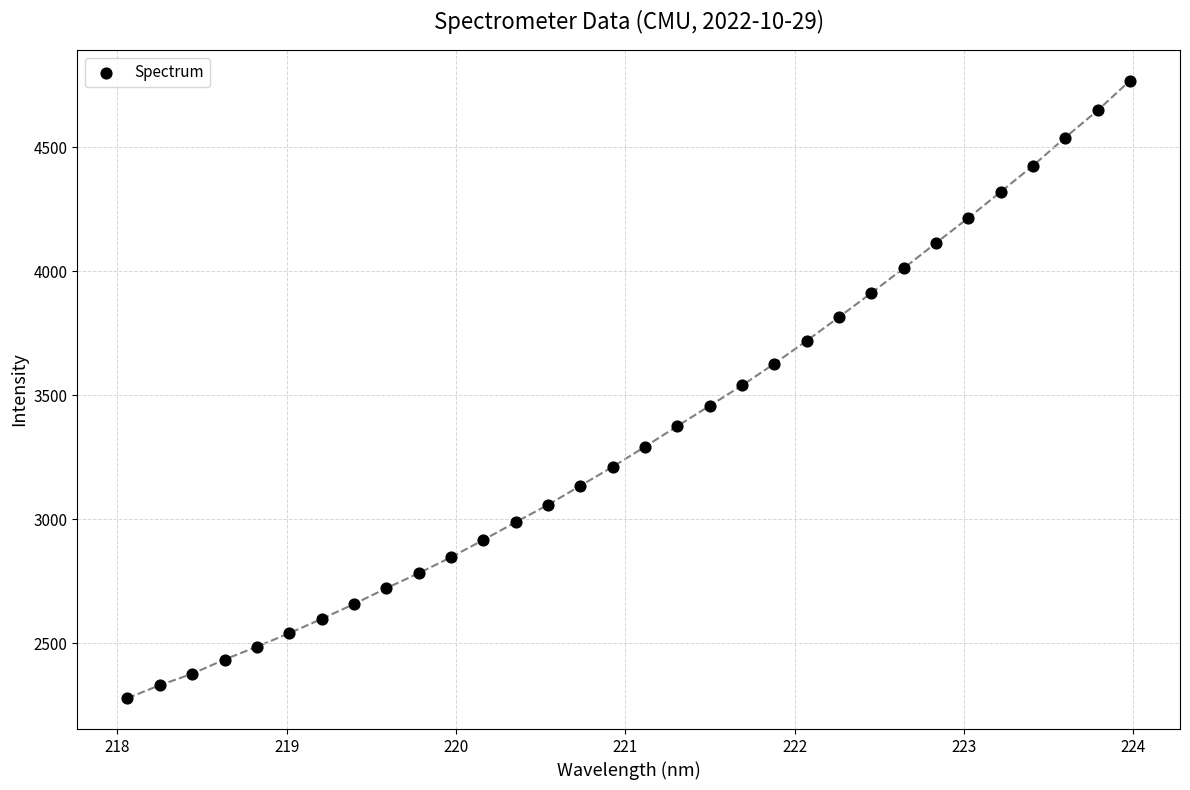

What is the range of Y values (max minus min)?

2490.1